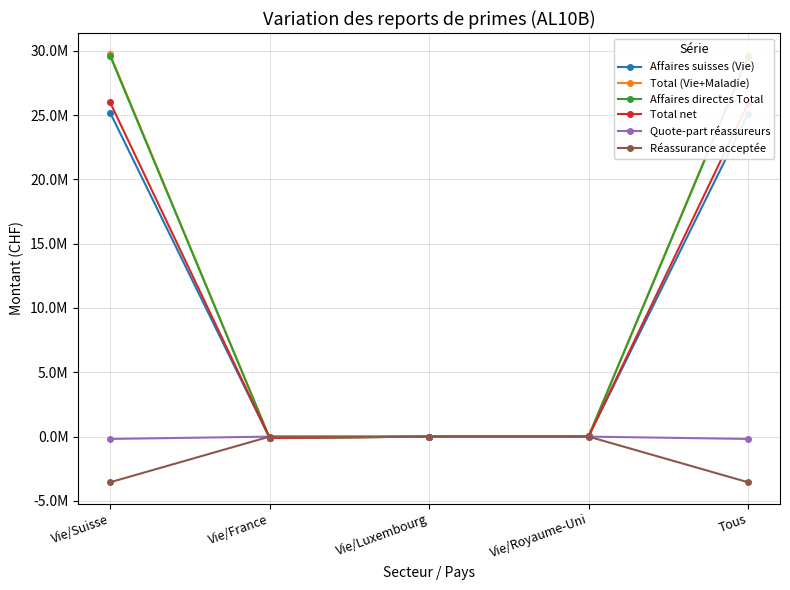

What are all the series names shown in the legend?

Affaires suisses (Vie), Total (Vie+Maladie), Affaires directes Total, Total net, Quote-part réassureurs, Réassurance acceptée